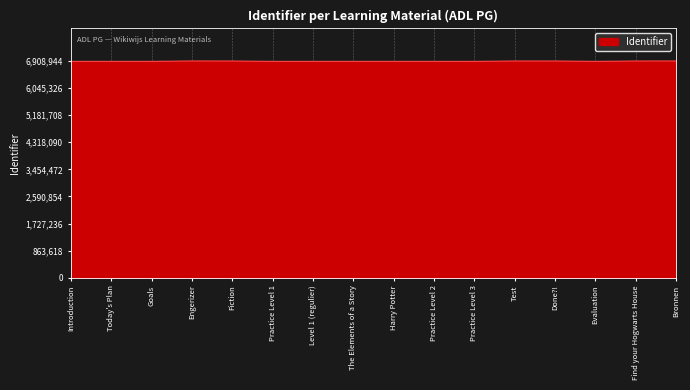

What is the maximum value shown in the chart?

6908944